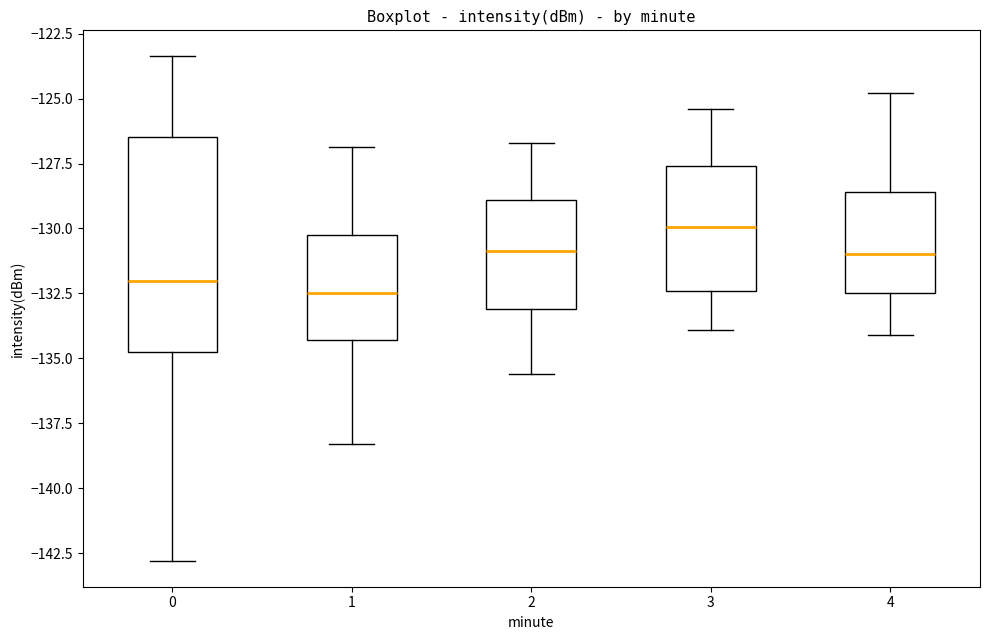

Reading left to right, read every box against the y-axis: the position of its median line, the range the box covers, and the ends of its whiskers. The values are not printed on the chart, so give them approximately, as read against the axis.

0: median -132.0, box -135.0 to -126.5, whiskers -143.0 to -123.5
1: median -132.5, box -134.5 to -130.0, whiskers -138.5 to -127.0
2: median -131.0, box -133.0 to -129.0, whiskers -135.5 to -126.5
3: median -130.0, box -132.5 to -127.5, whiskers -134.0 to -125.5
4: median -131.0, box -132.5 to -128.5, whiskers -134.0 to -125.0